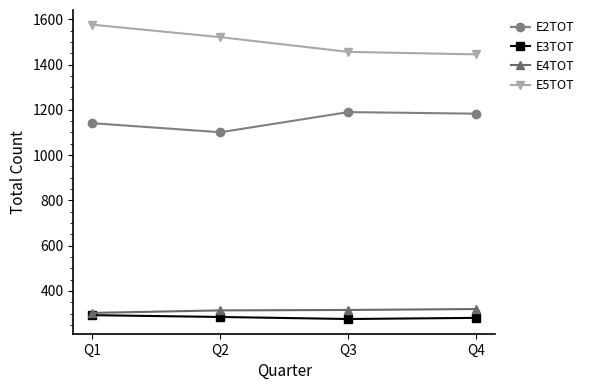

True or false: E2TOT and E5TOT cross at least once.

False